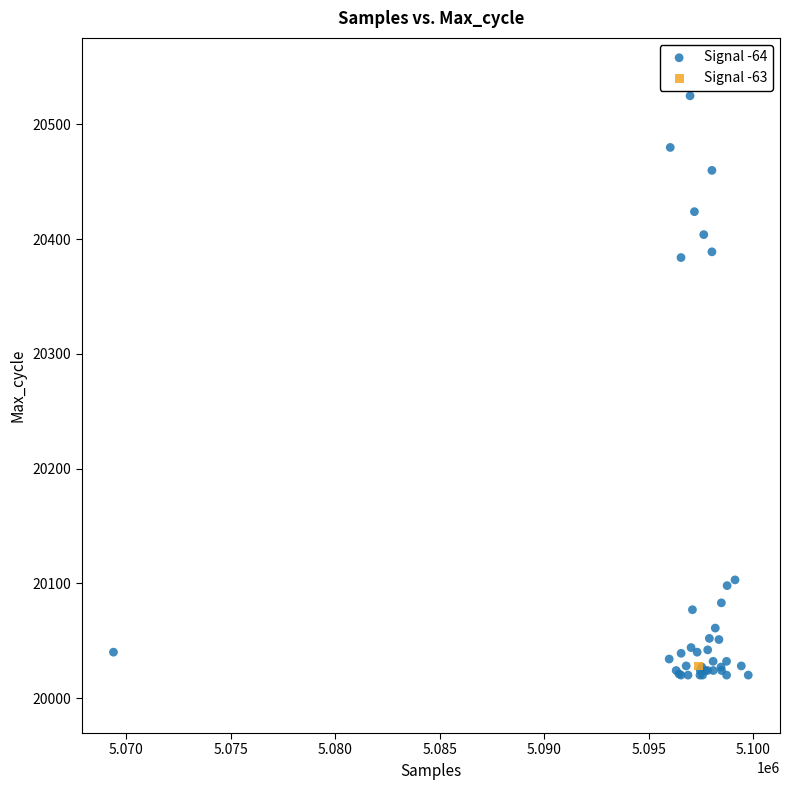

What are all the series names shown in the legend?

Signal -64, Signal -63